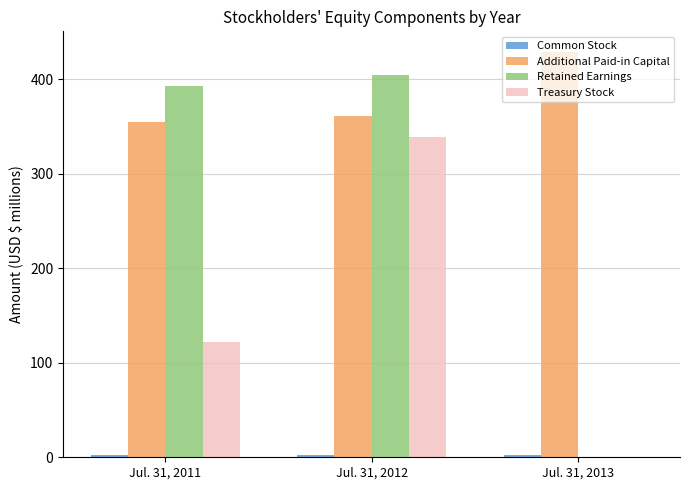

At which category is the sum across all series the highest?

Jul. 31, 2012